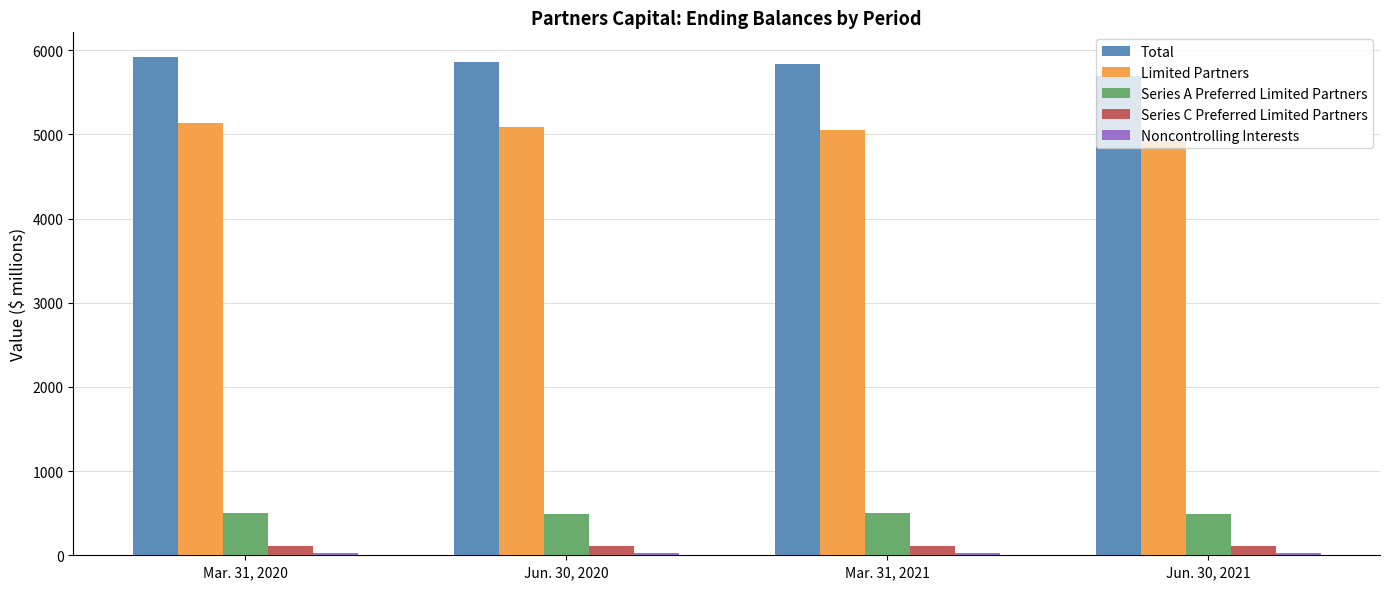

Which series changed the most between Jun. 30, 2020 and Jun. 30, 2021?

Total